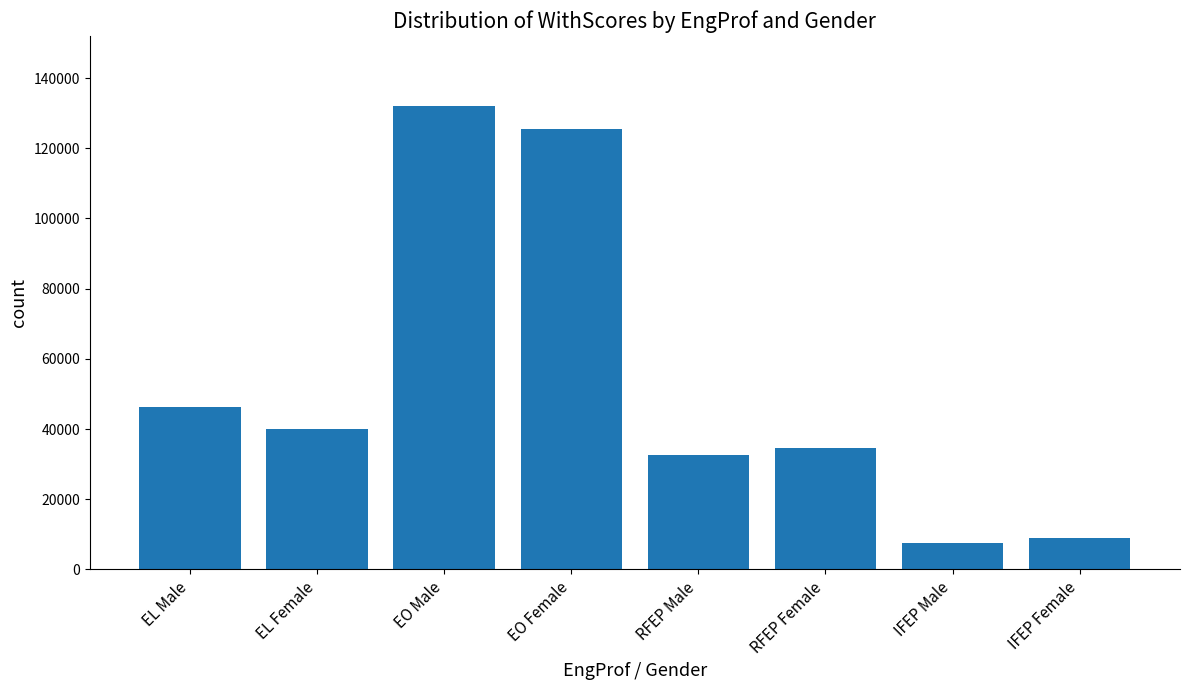

What is the change in value from EL Female to IFEP Male?

-32666